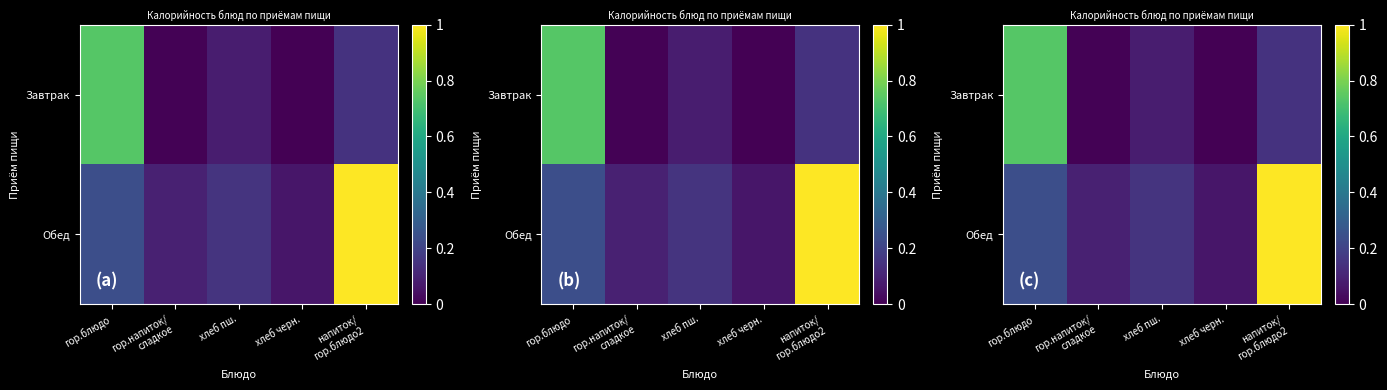

Which series has the largest total across all categories?

Обед